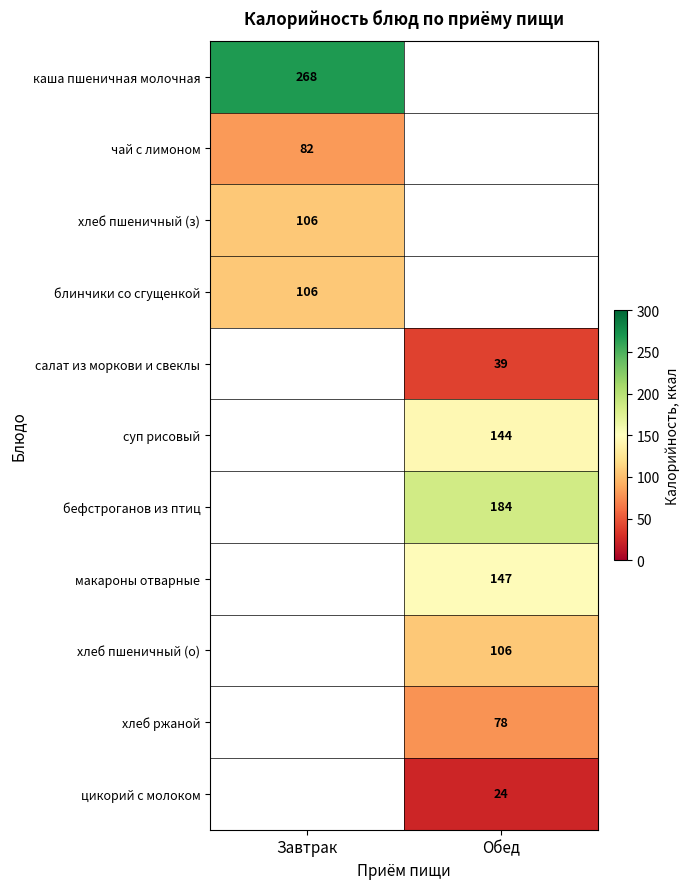

True or false: макароны отварные has a value of 147 at Обед.

True